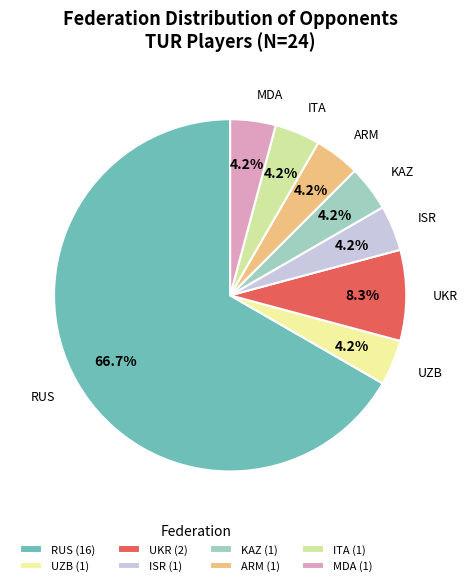

Does RUS represent more than half of the total?

Yes